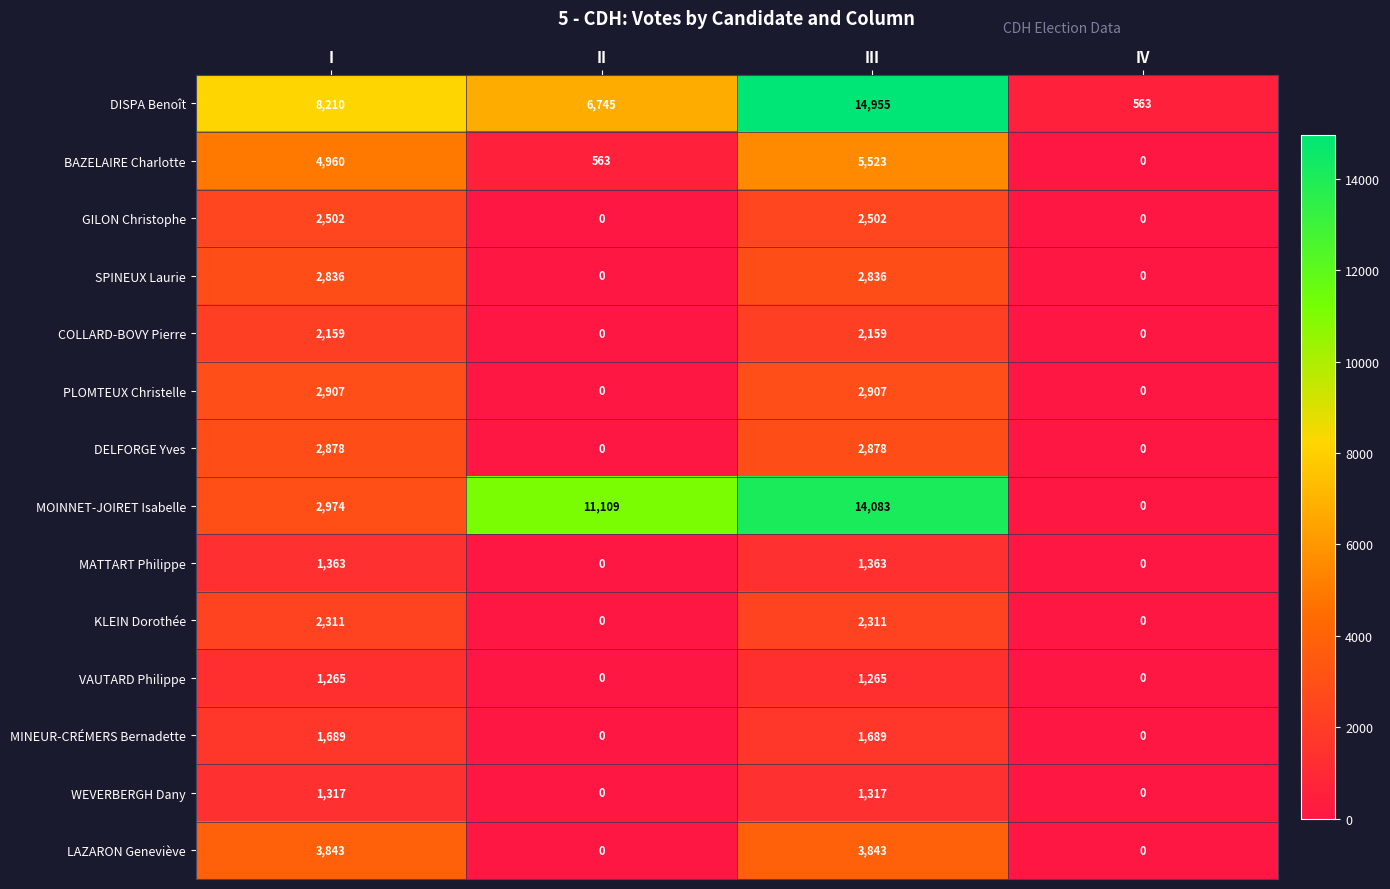

What is the greatest value displayed?

14955